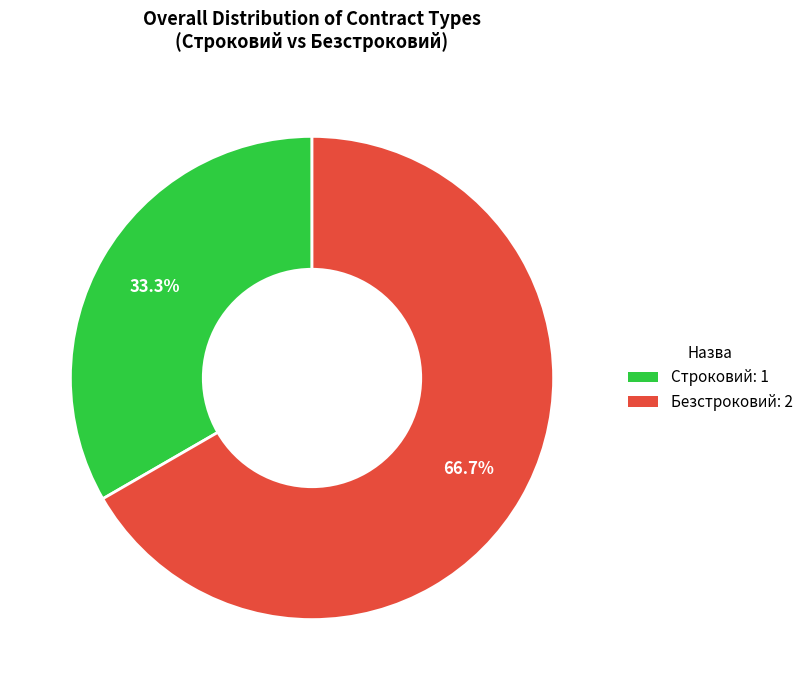

The Строковий slice represents 28% of the pie. True or false?

False